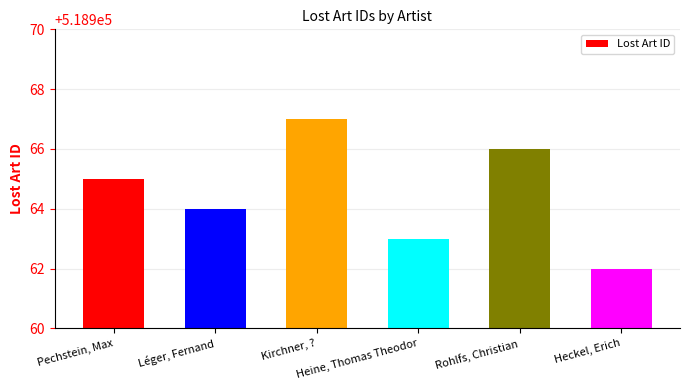

Where is the data nearest to the value 518964?

Léger, Fernand